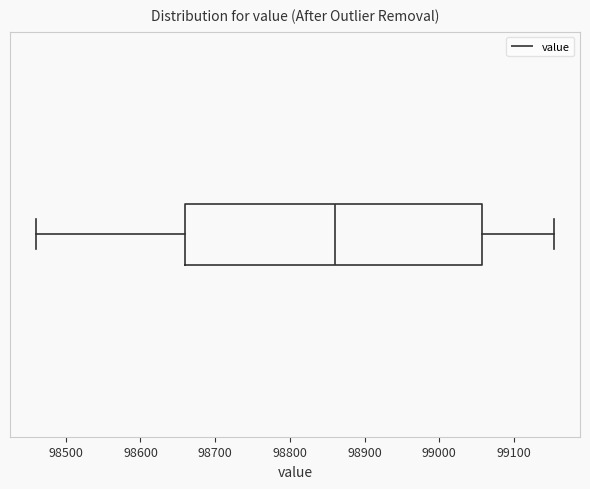

Read this box plot against the x-axis: the position of the median line, the range covered by the box, and the ends of both whiskers. The values are not printed on the chart, so give them approximately, as read against the axis.

median 98860, box 98660 to 99060, whiskers 98460 to 99150